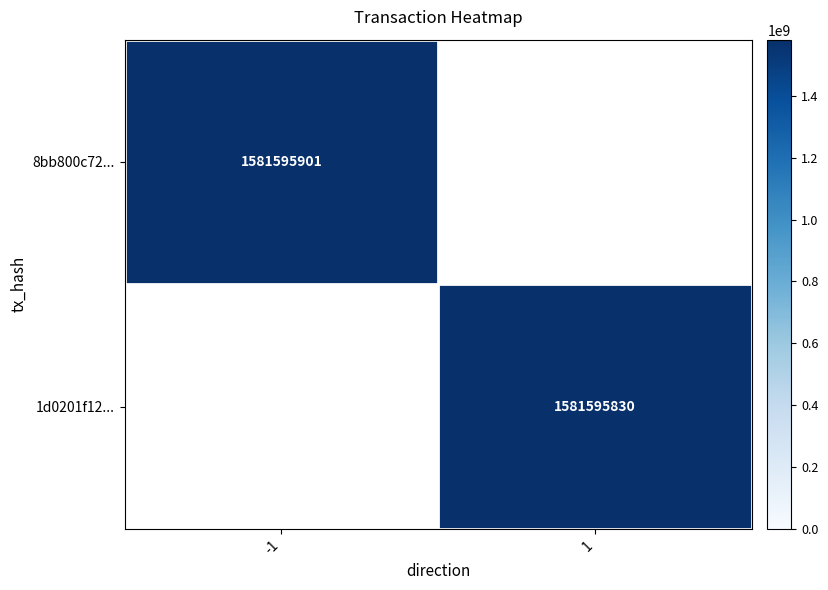

Which category has the highest value across all series?

-1